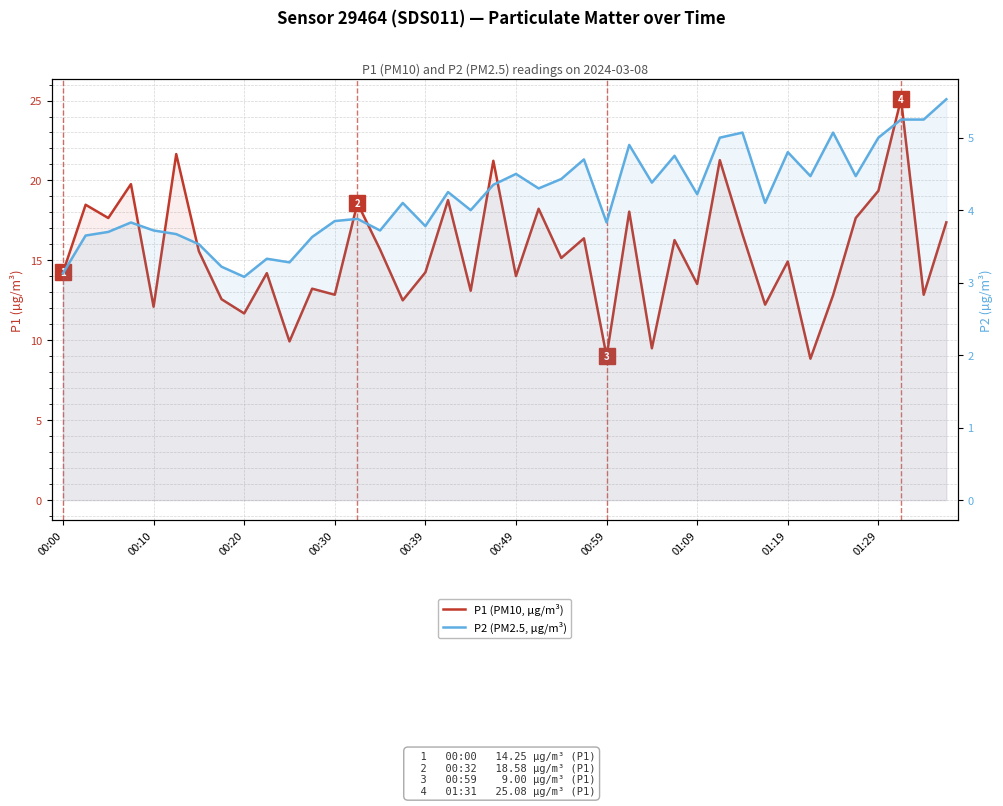

True or false: P1 (PM10, µg/m³) and P2 (PM2.5, µg/m³) intersect in this chart.

False